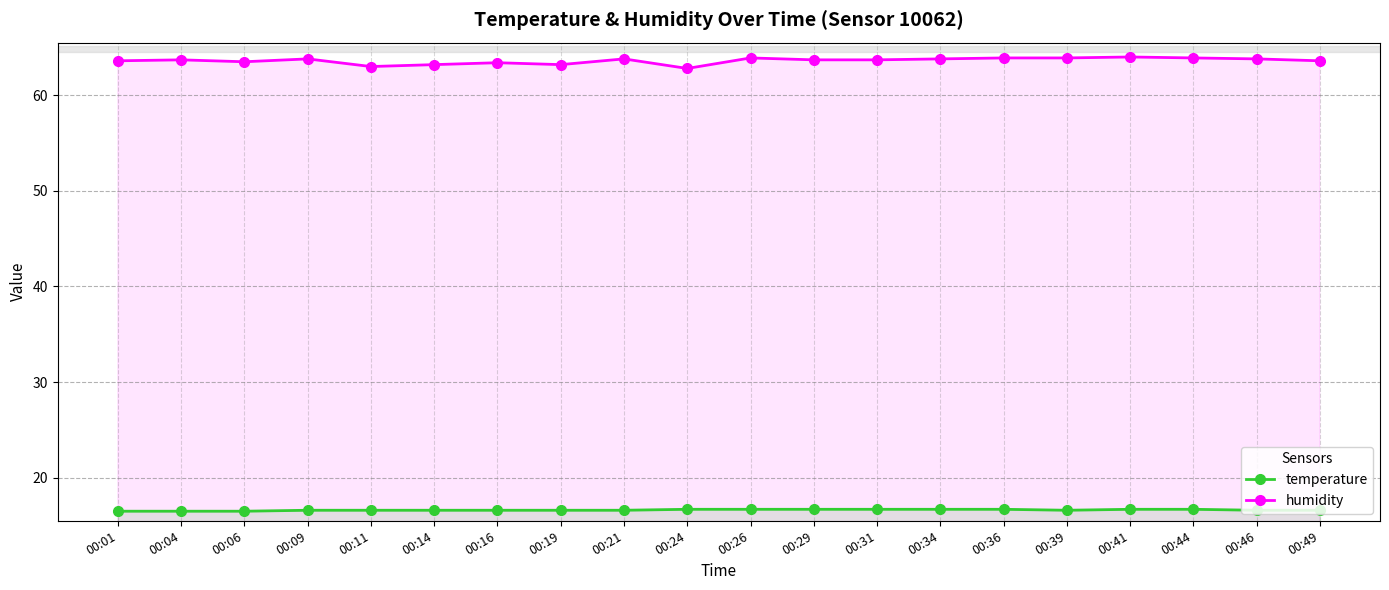

What are all the series names shown in the legend?

temperature, humidity